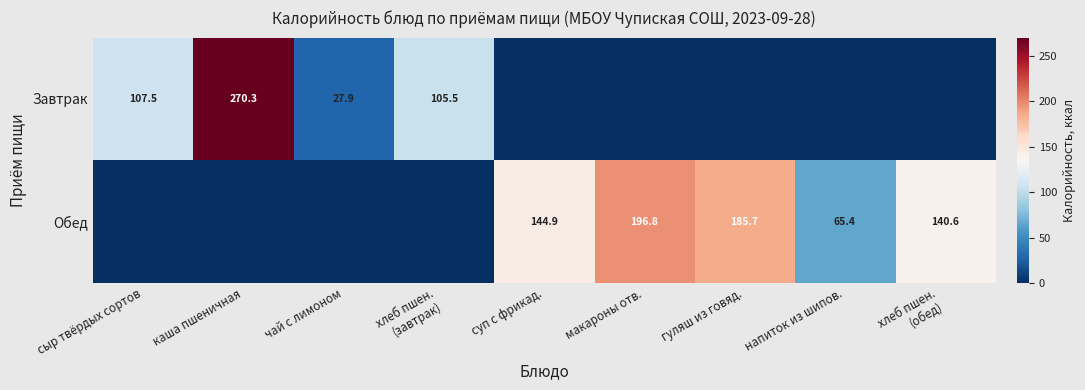

Which label corresponds to the smallest value in the chart?

суп с фрикад.